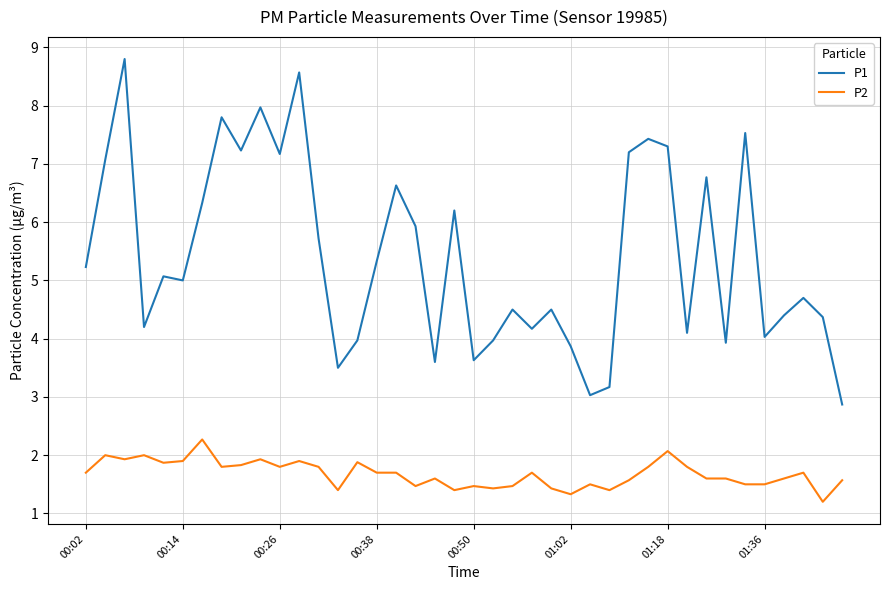

What is the difference between the maximum and minimum values in the P2 series?

1.1